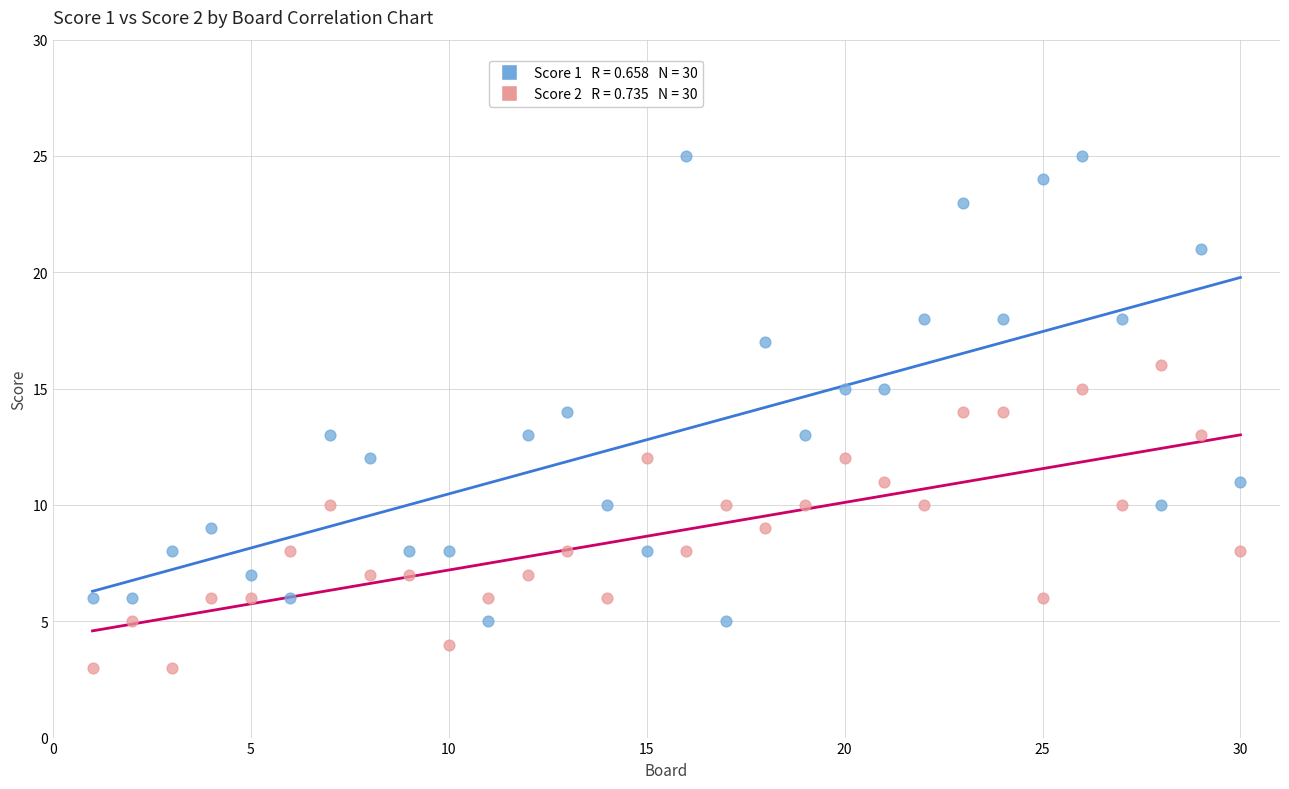

Across all data points, what is the range of Y values (max minus min)?

22